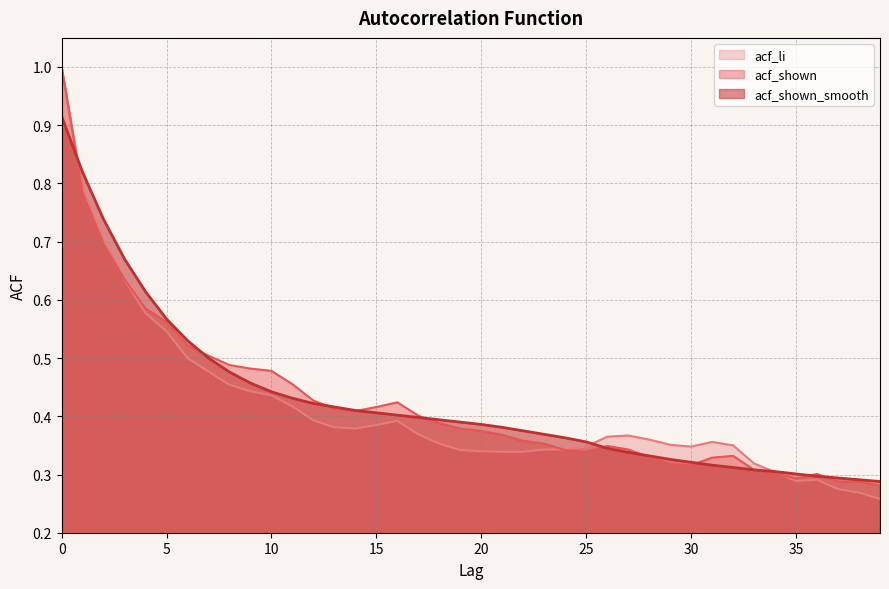

Which series changed the most between 11 and 26?

acf_shown